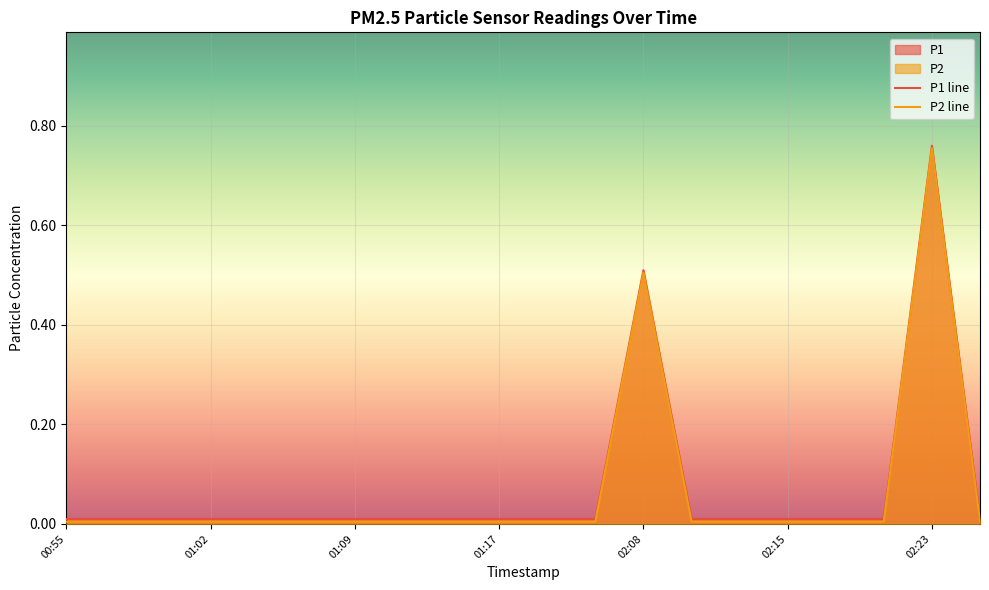

At how many categories does at least one series exceed 0?

20